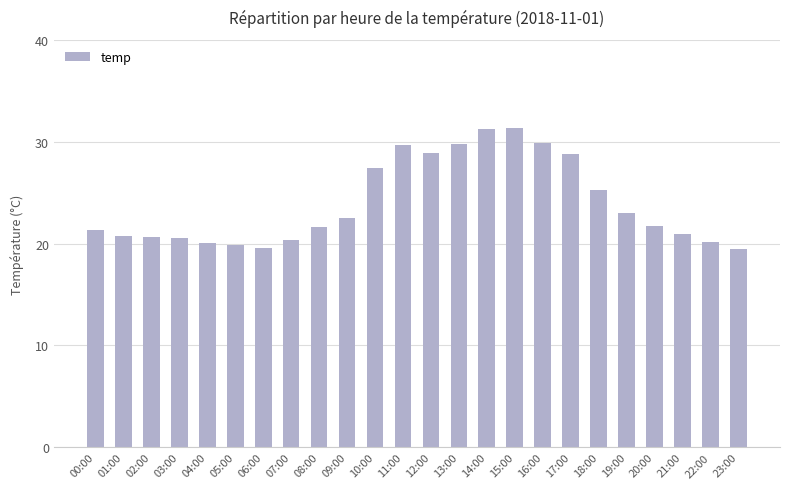

At which label does the data first exceed 21?

00:00